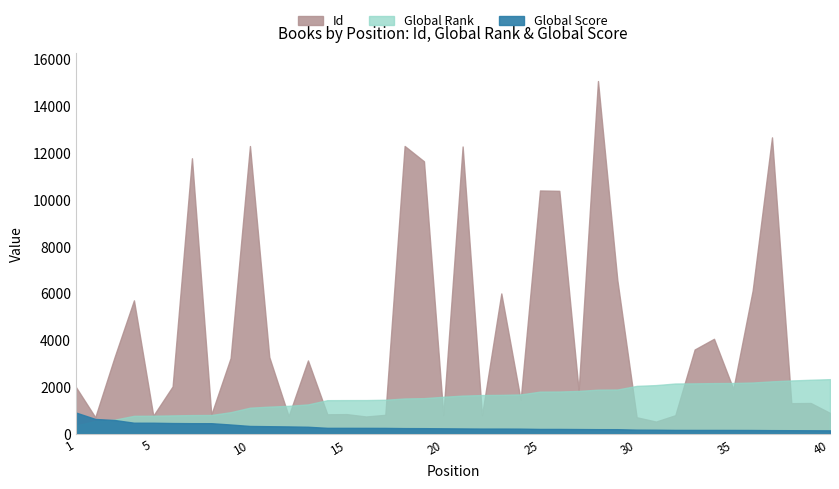

Which series has the largest total across all categories?

Id